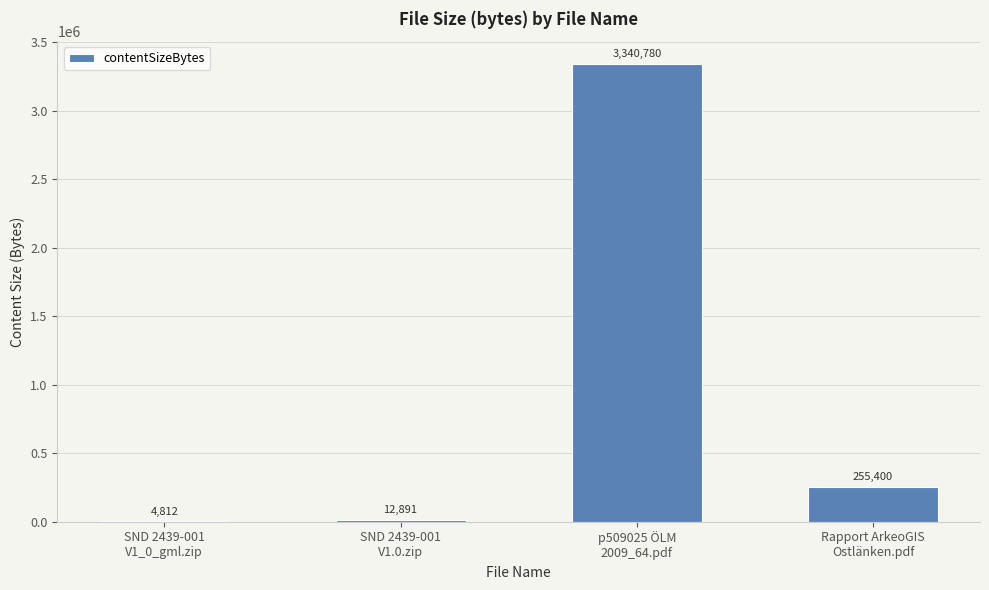

What is the greatest value displayed?

3340780